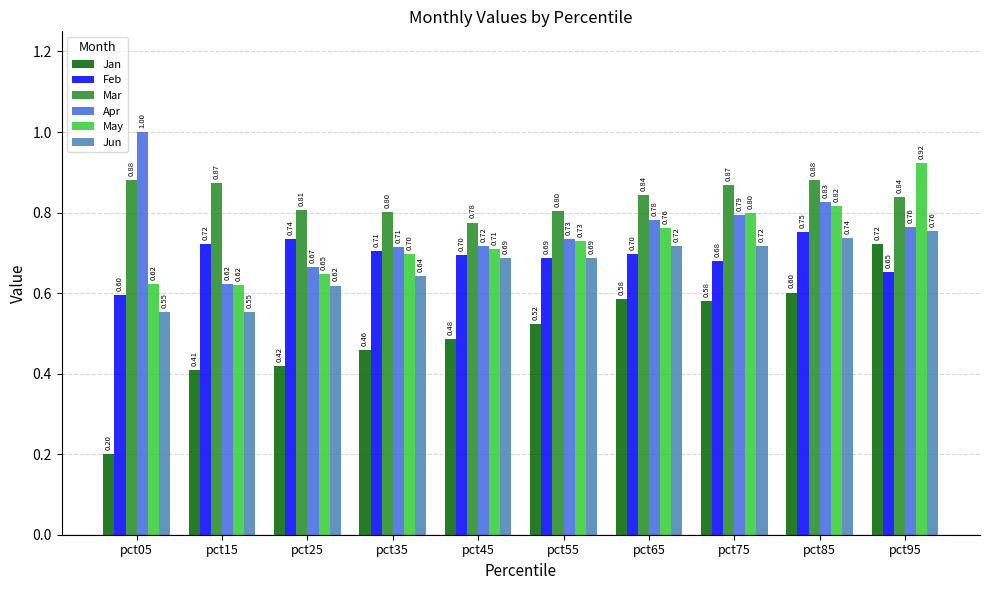

Rank the series at pct85 from lowest to highest value.

Jan, Jun, Feb, May, Apr, Mar